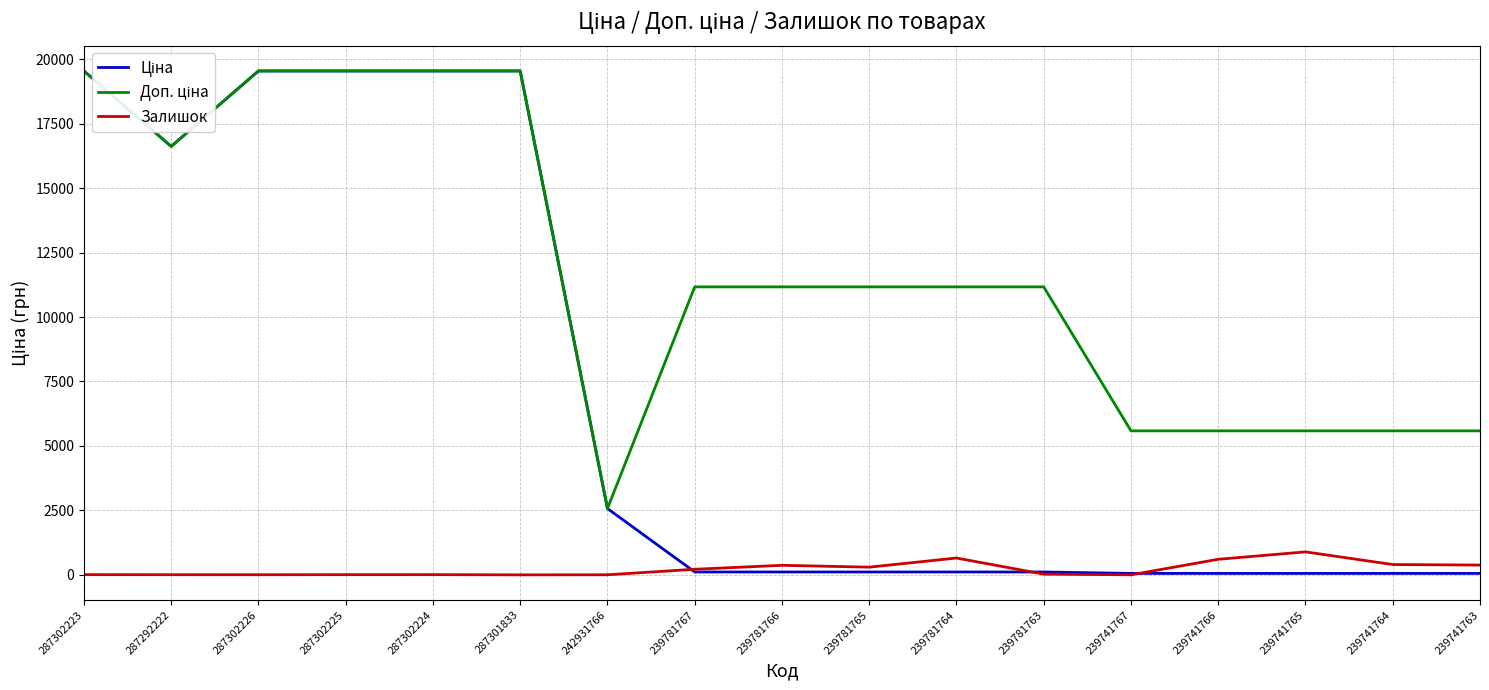

What is the maximum value shown in the chart?

19542.7